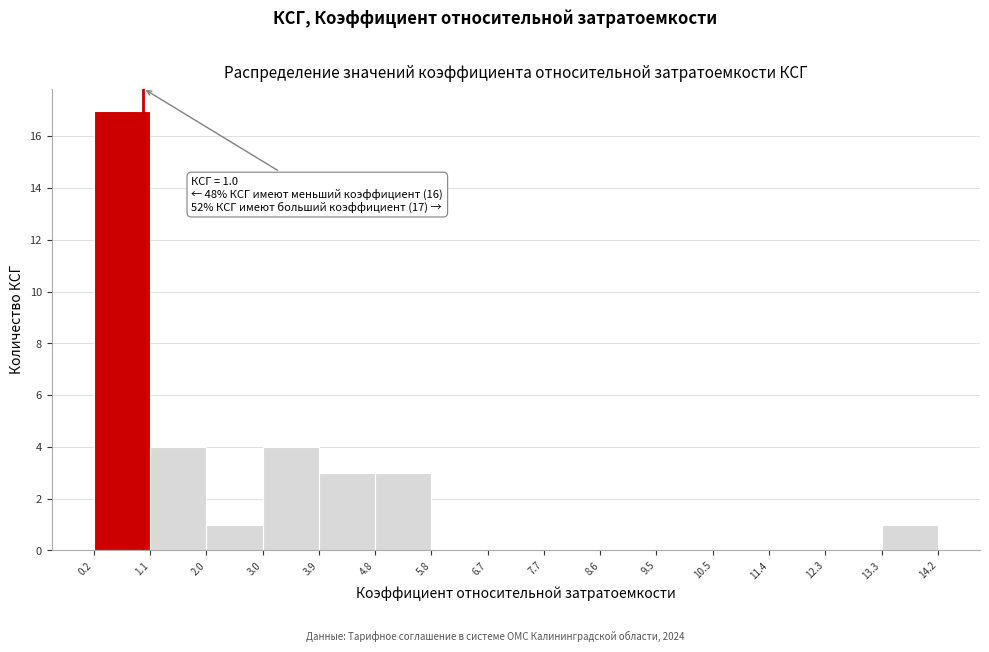

Which range on the x-axis has the tallest bar?

0.2 to 1.1